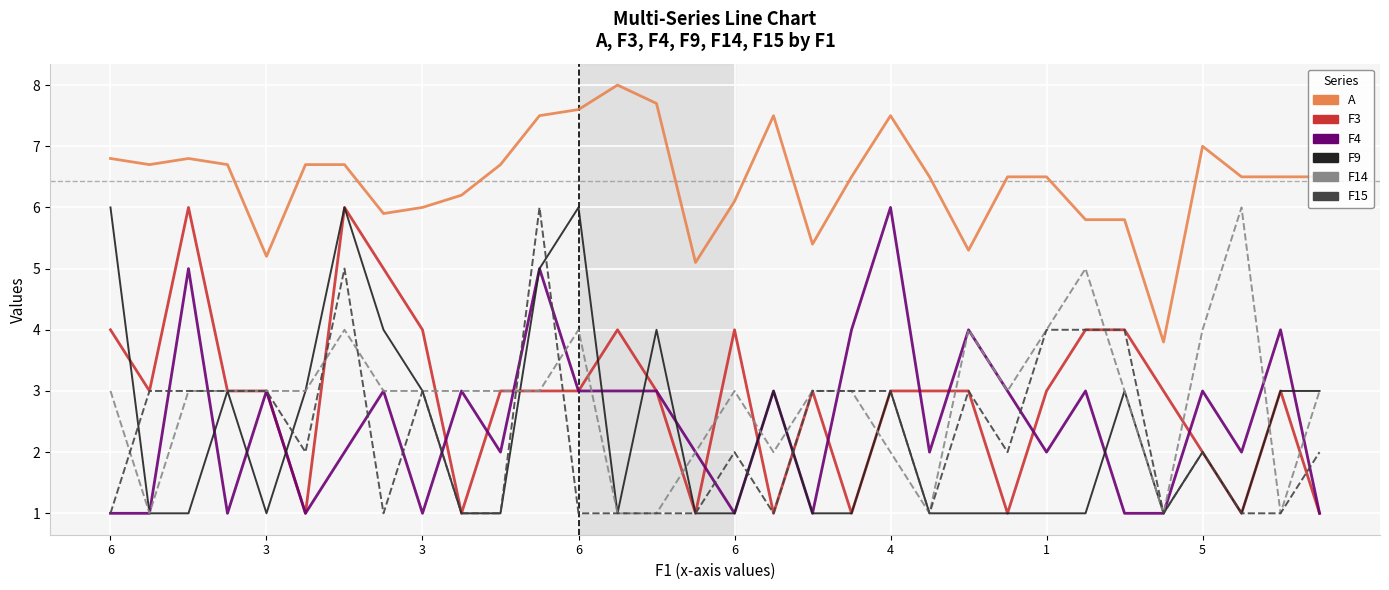

What is the highest value of the F15 series?

6.0